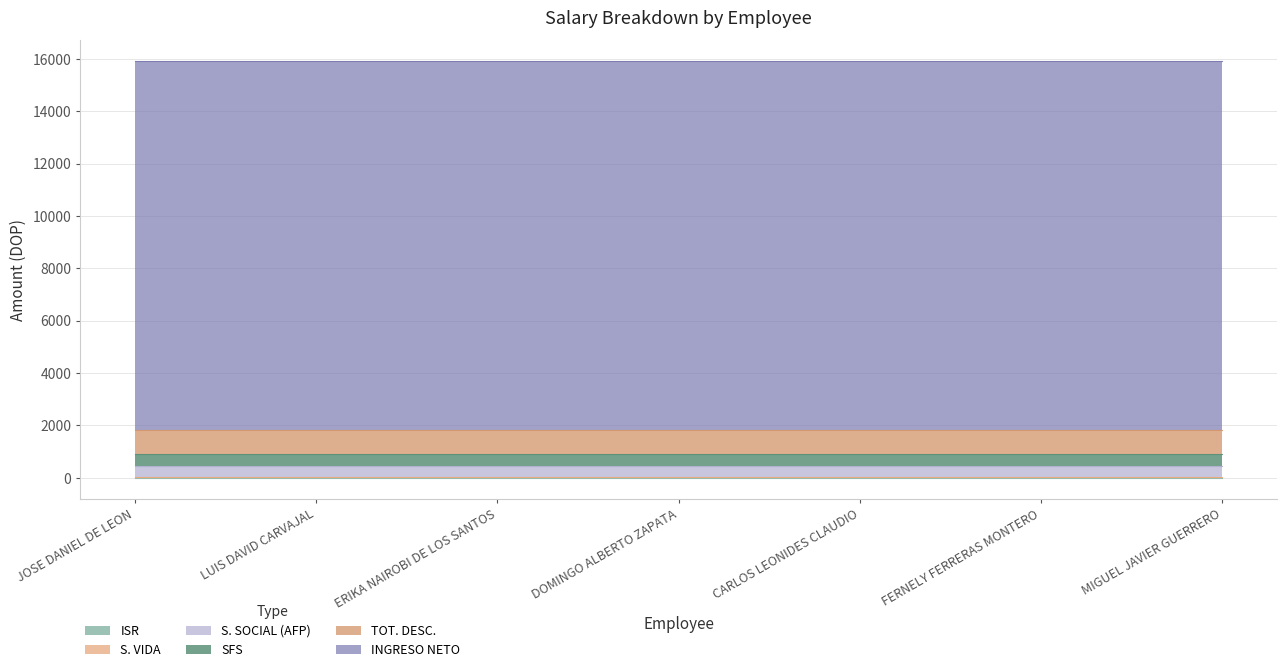

Rank the series by their maximum value, from lowest to highest.

ISR, S. VIDA, S. SOCIAL (AFP), SFS, TOT. DESC., INGRESO NETO